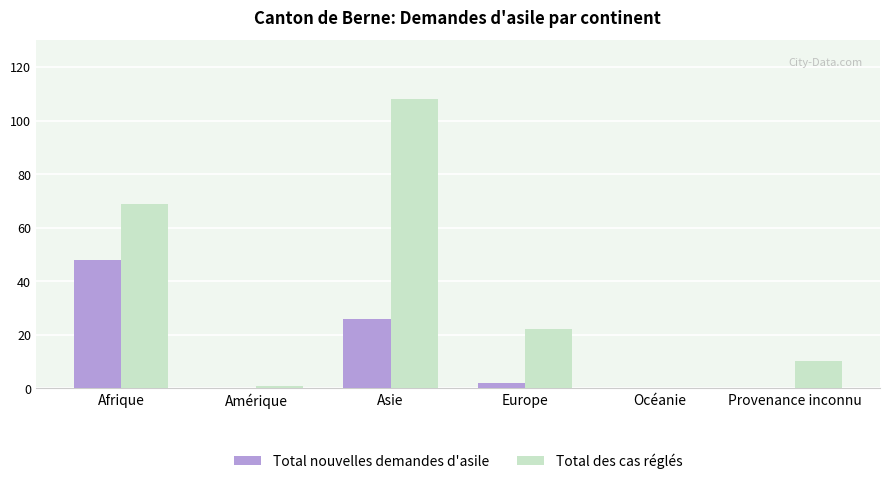

Reading left to right, transcribe all the data shown in this chart.

Total nouvelles demandes d'asile: Afrique=48	Amérique=0	Asie=26	Europe=2	Océanie=0	Provenance inconnu=0
Total des cas réglés: Afrique=69	Amérique=1	Asie=108	Europe=22	Océanie=0	Provenance inconnu=10